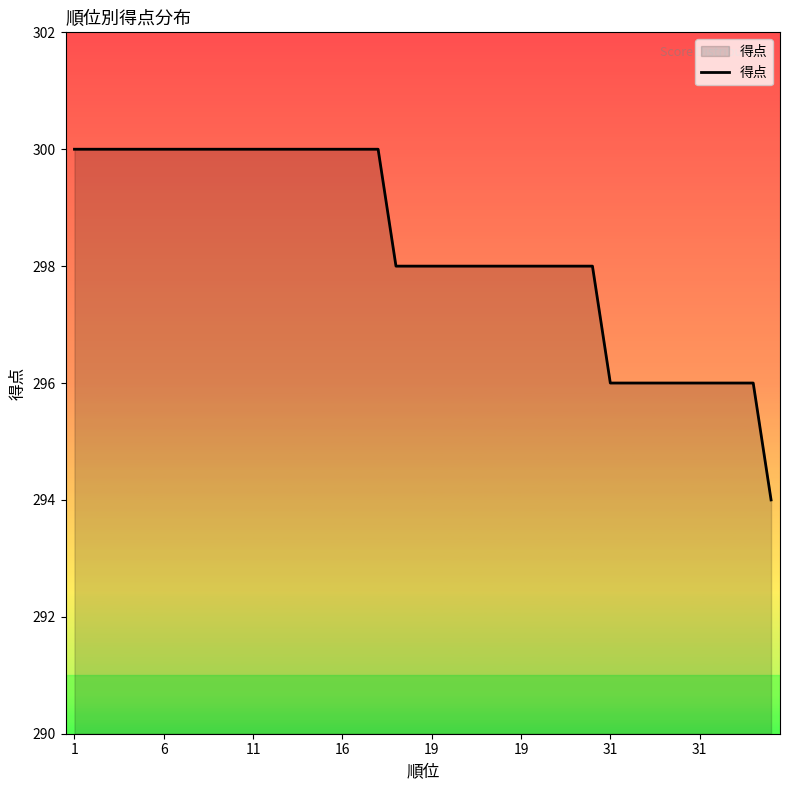

What is the greatest value displayed?

300